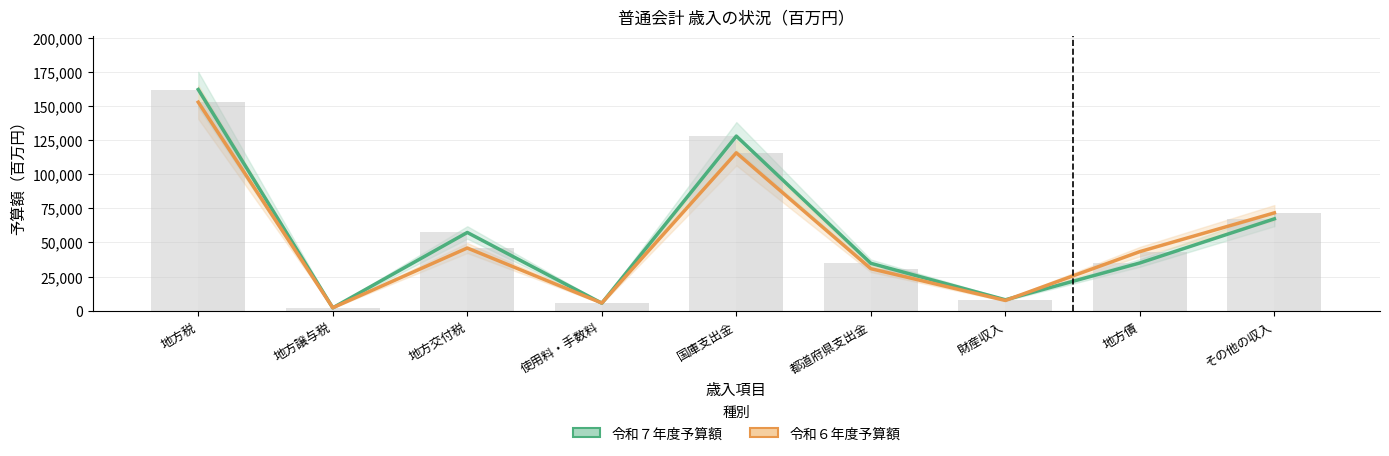

At how many categories does at least one series exceed 148338?

1